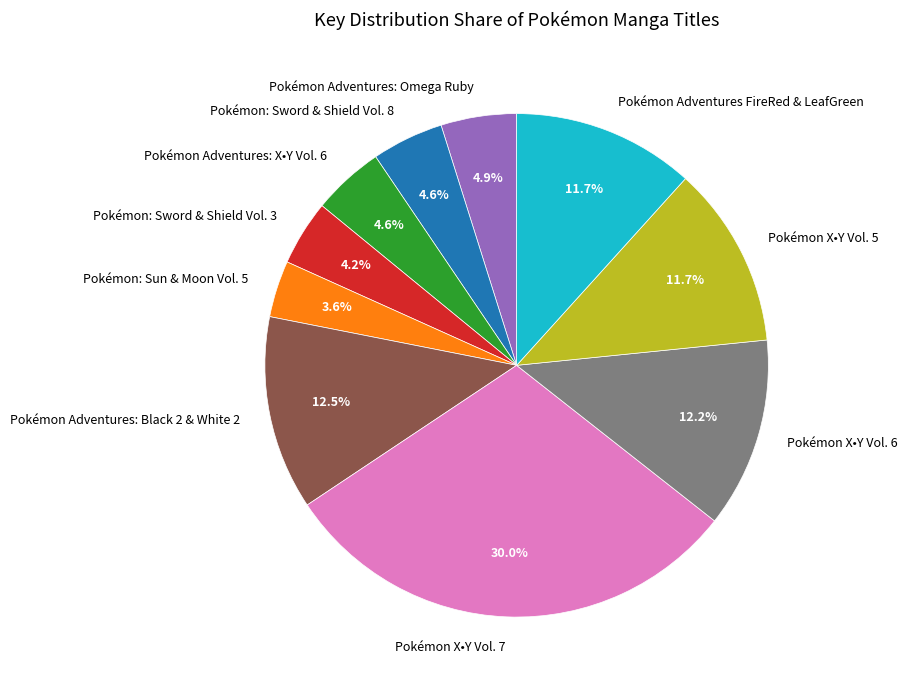

Count the number of slices in the pie.

10